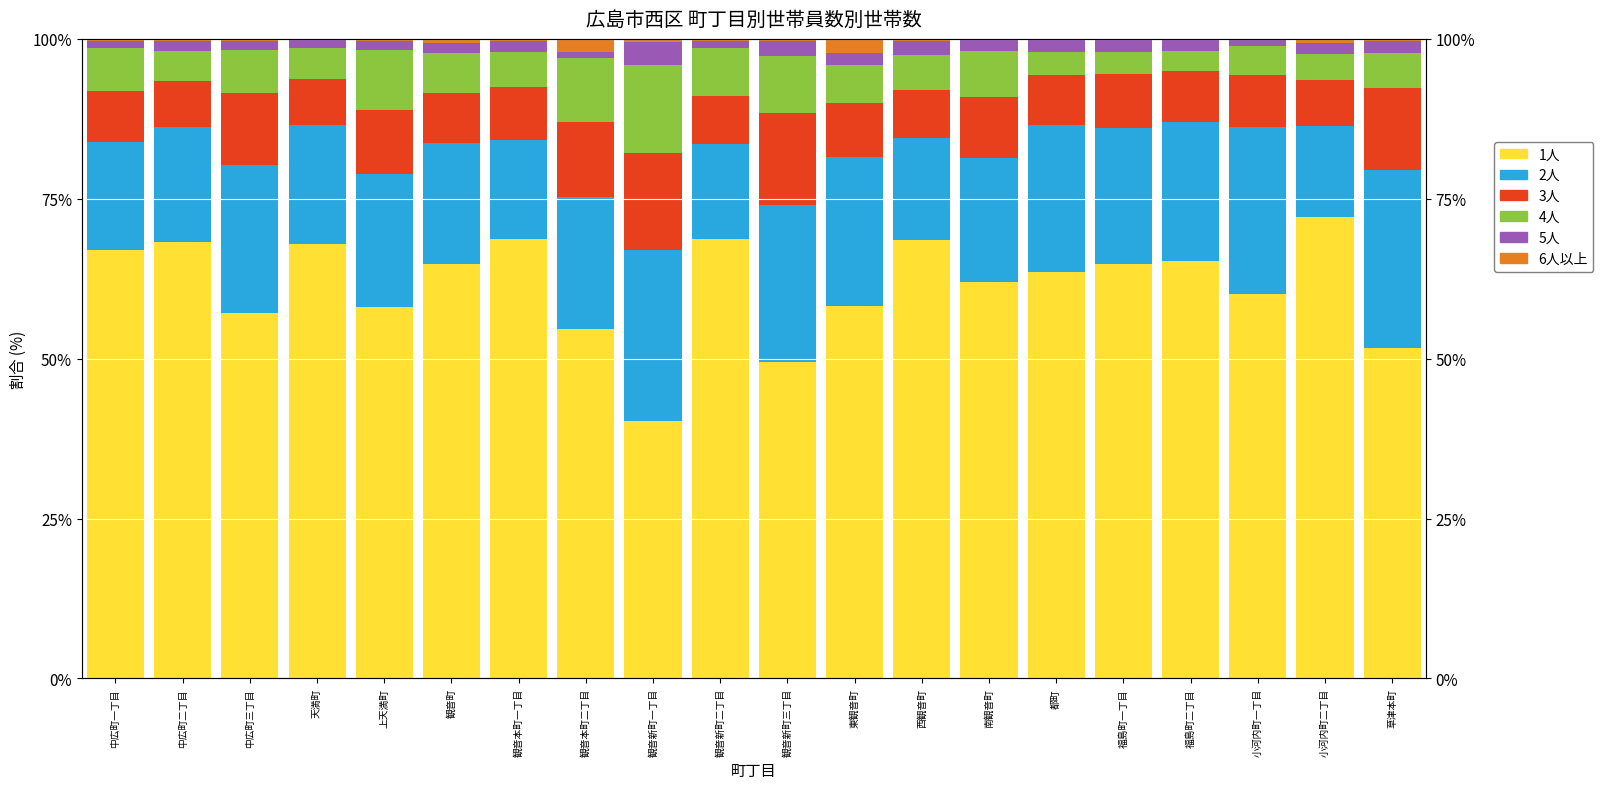

True or false: 5人 has a value of 2.1 at 西観音町.

True